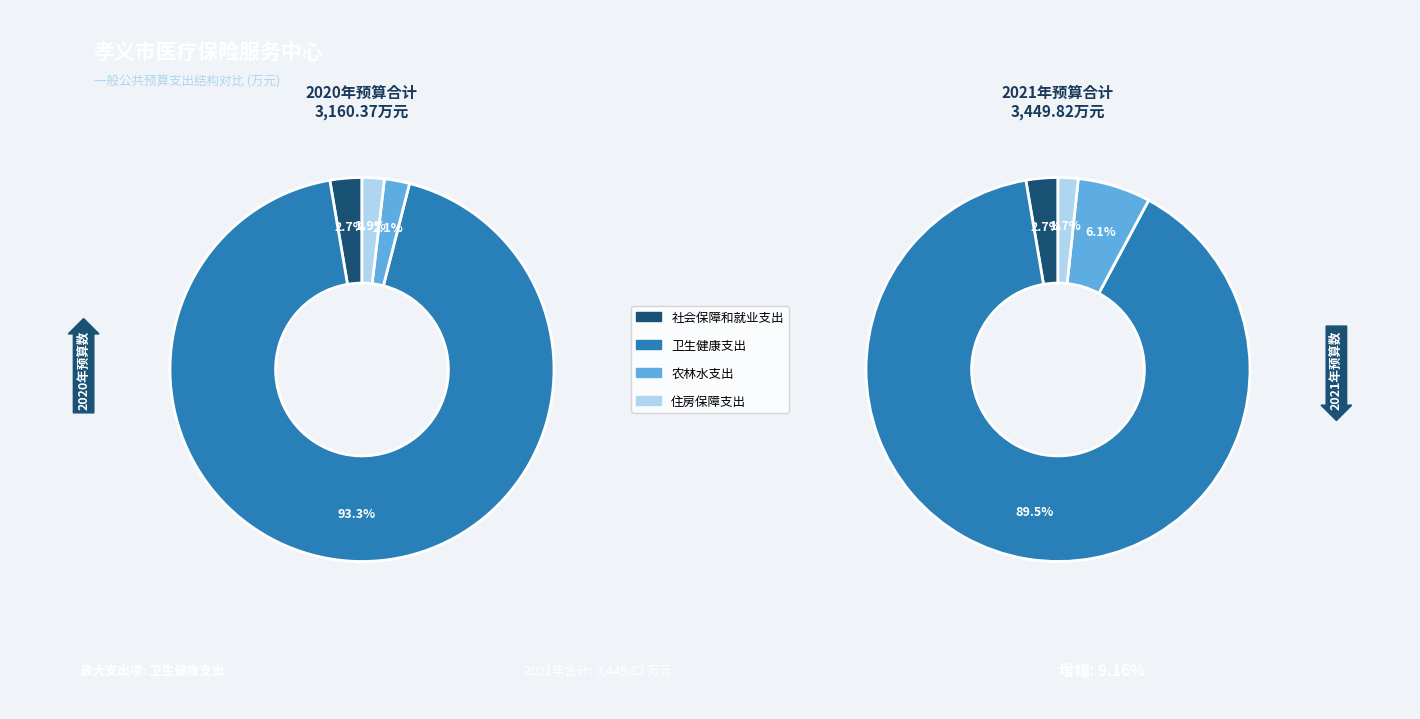

To the nearest percent, what is the average slice percentage?

25%